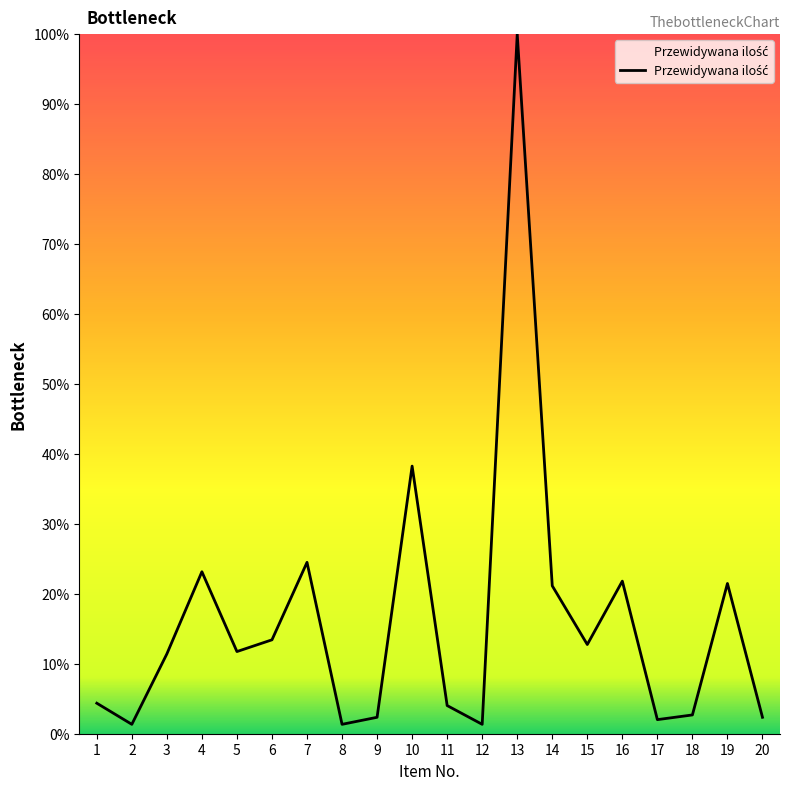

What is the ratio of the value at 14 to the value at 7?

0.9